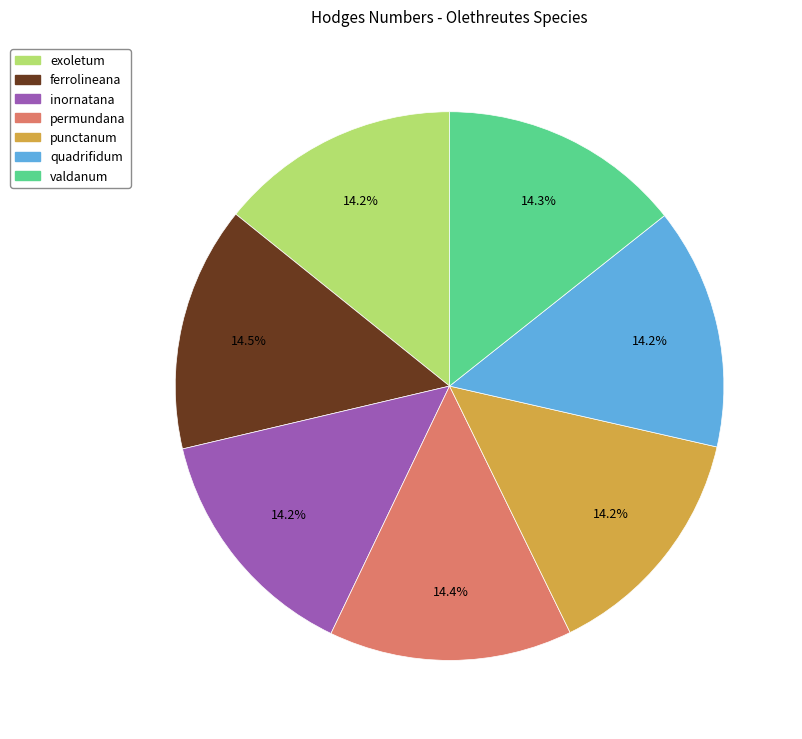

How many slices are in this pie chart?

7